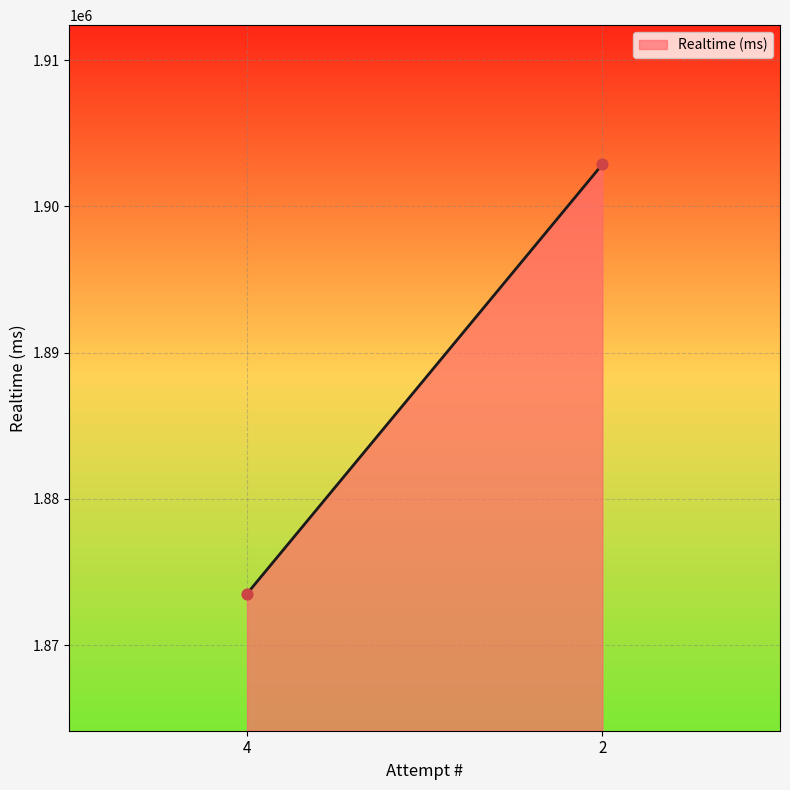

What is the range of Y values (max minus min)?

29343